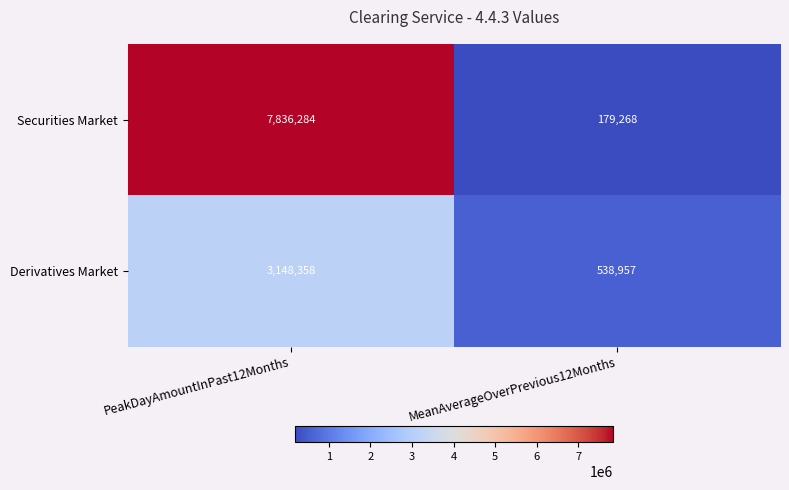

What is the maximum value shown in the chart?

7836284